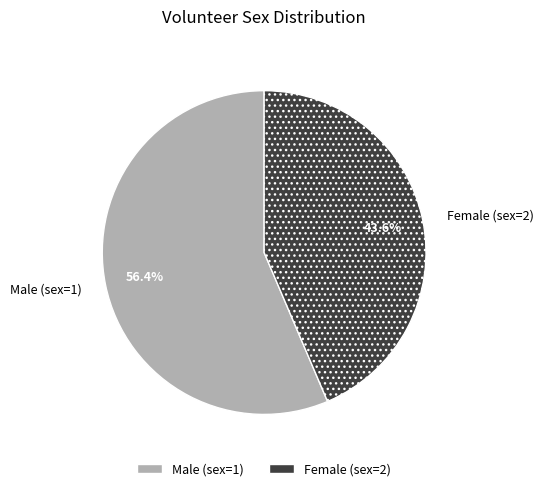

To the nearest percent, what percentage of the pie is Female (sex=2)?

44%